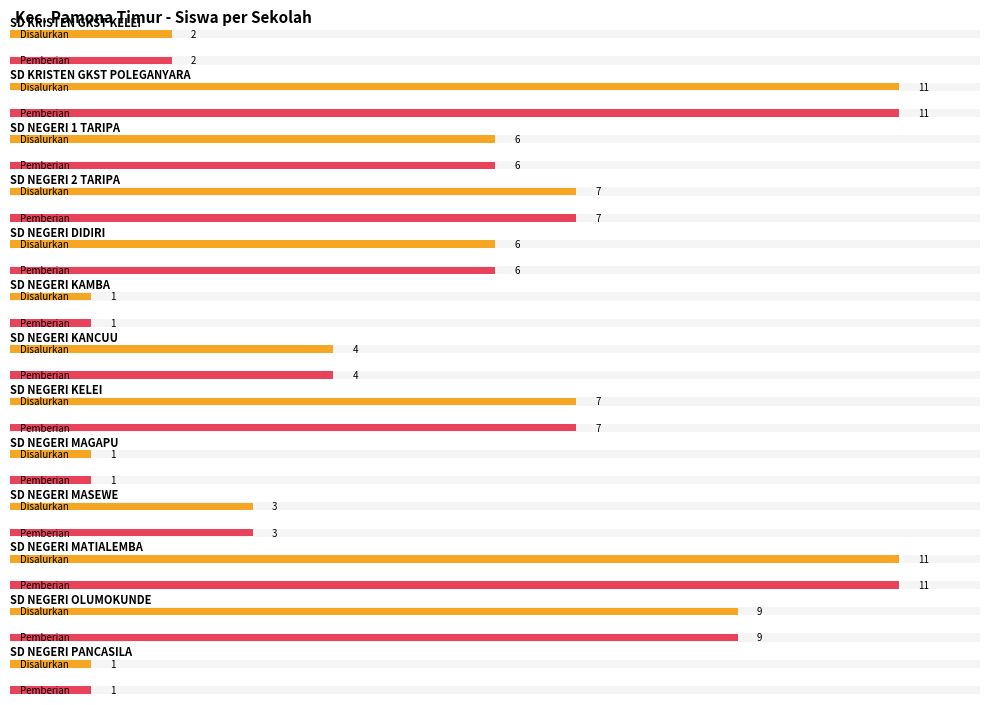

What position from the right is SD NEGERI MATIALEMBA?

3